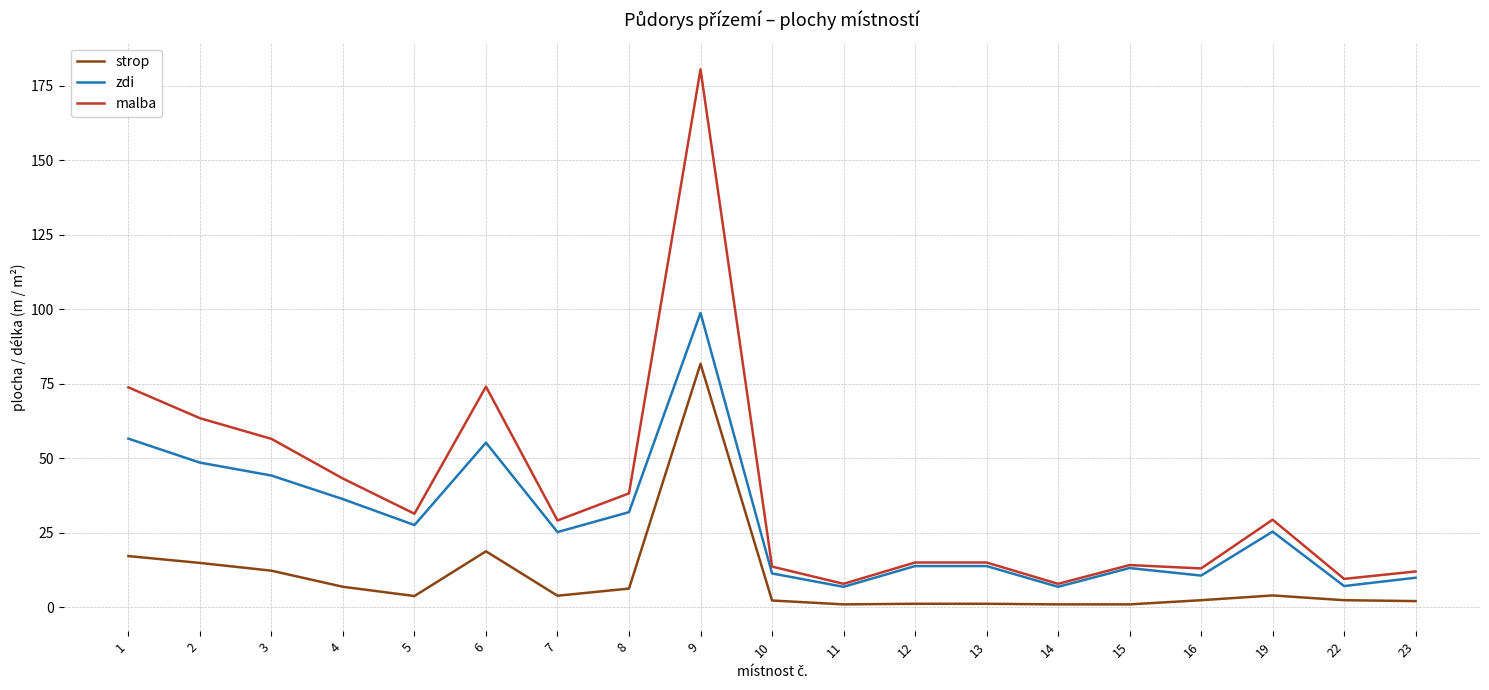

Which series changed the most between 5 and 15?

malba